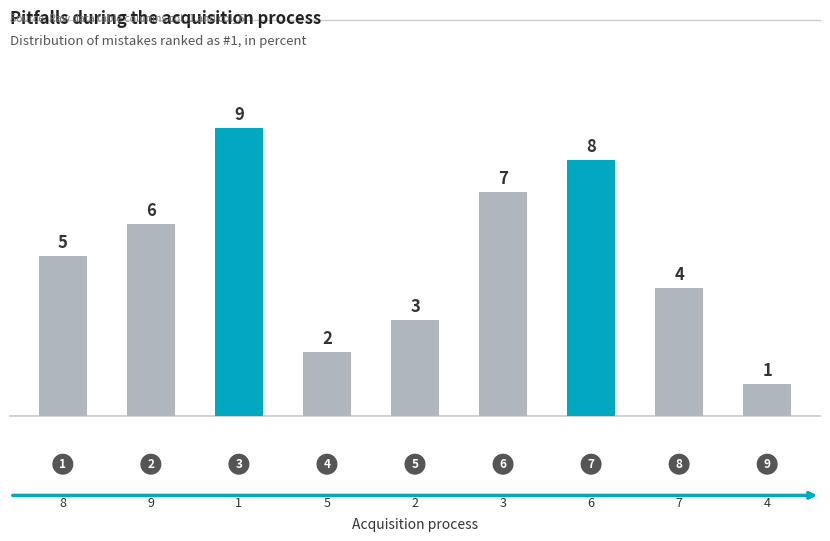

How many data points are less than 5?

4